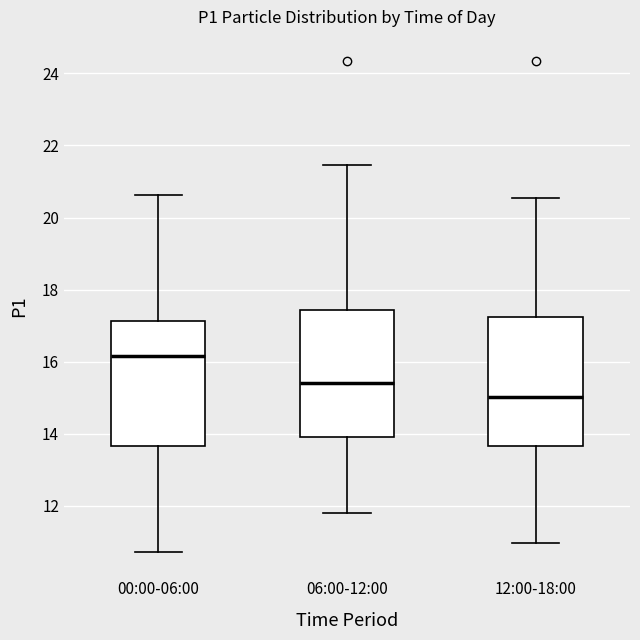

Reading left to right, transcribe this box plot: for each box, give where its median line is, the range the box spans, and where its two whiskers end, as read against the y-axis. The values are not printed on the chart, so give them approximately, as read against the axis.

00:00-06:00: median 16.2, box 13.6 to 17.2, whiskers 10.8 to 20.6
06:00-12:00: median 15.4, box 14.0 to 17.4, whiskers 11.8 to 21.4
12:00-18:00: median 15.0, box 13.6 to 17.2, whiskers 11.0 to 20.6